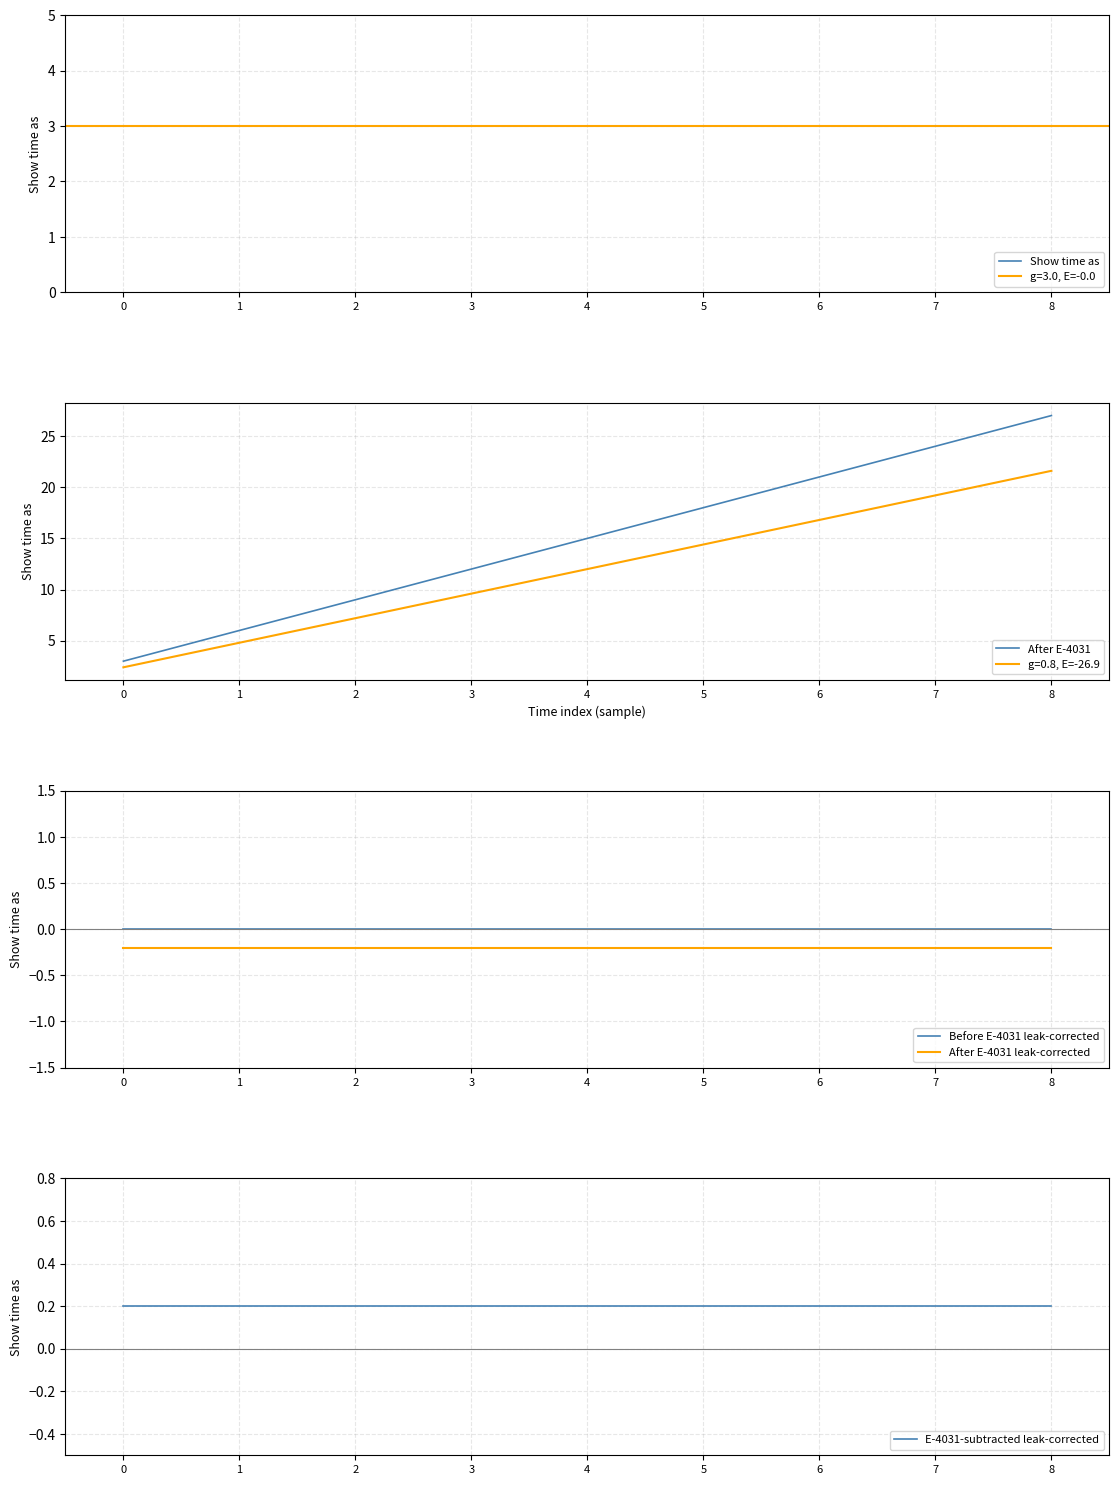

How many categories are shown in the chart?

9